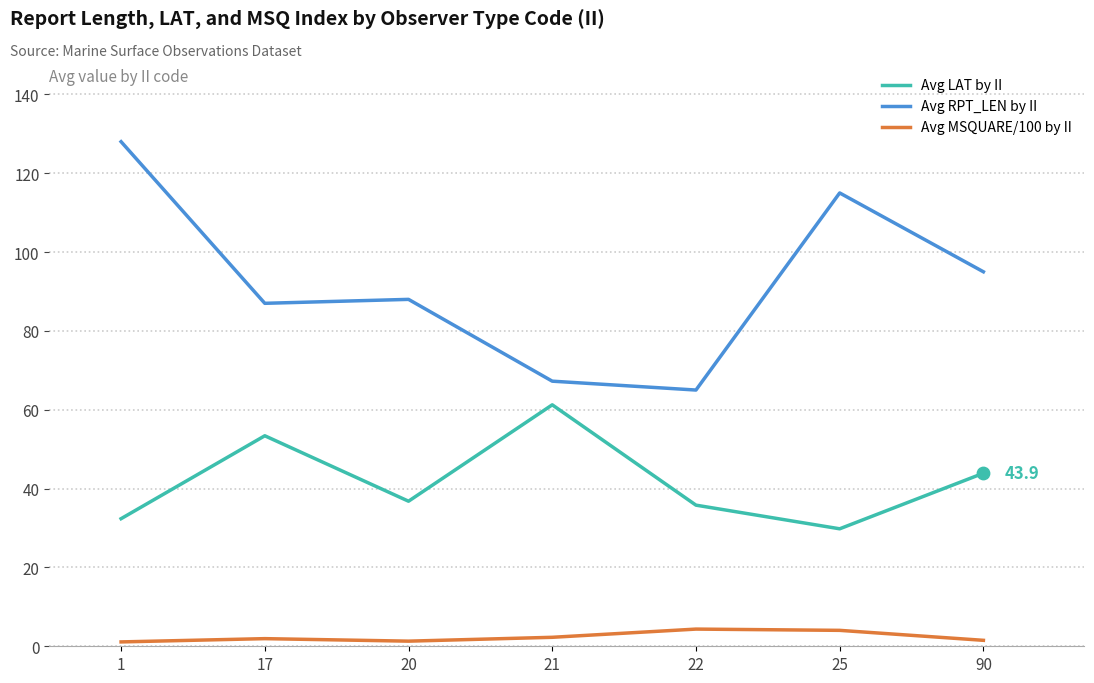

What are all the series names shown in the legend?

Avg LAT by II, Avg RPT_LEN by II, Avg MSQUARE/100 by II